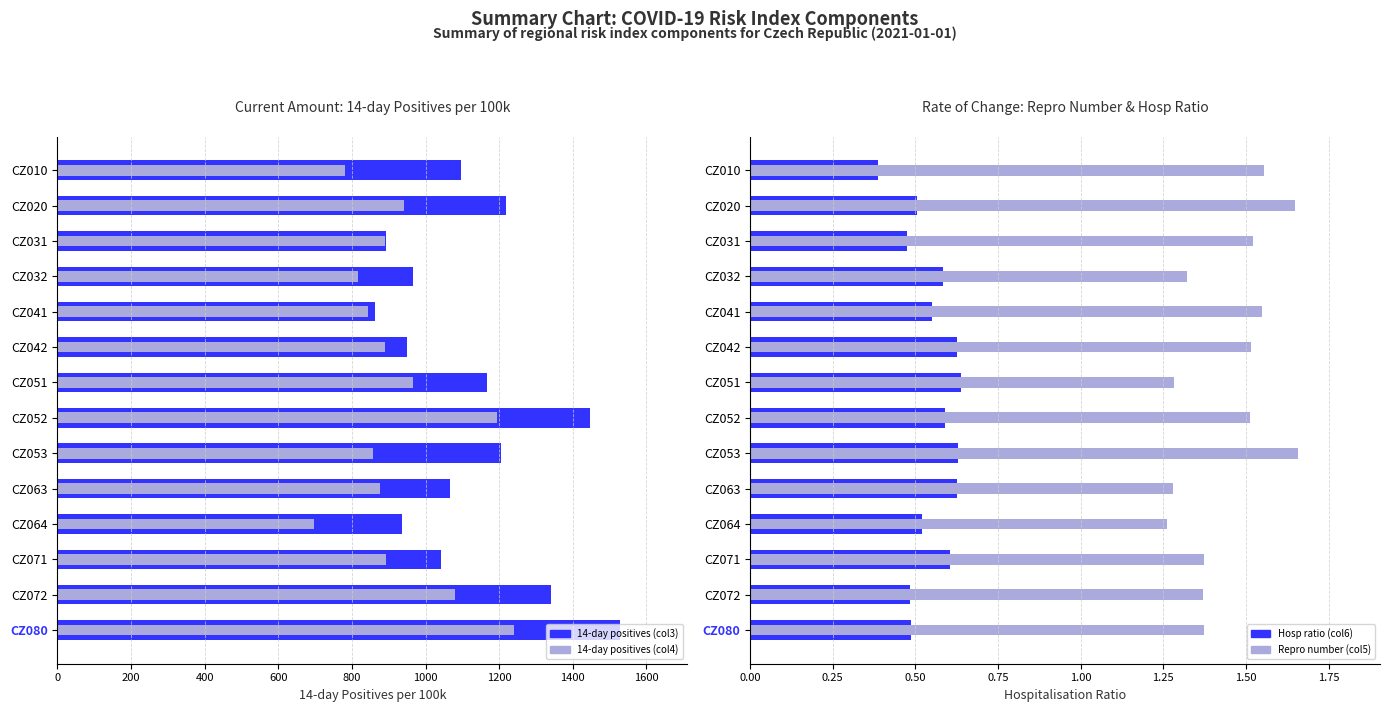

At how many categories does at least one series exceed 813?

14